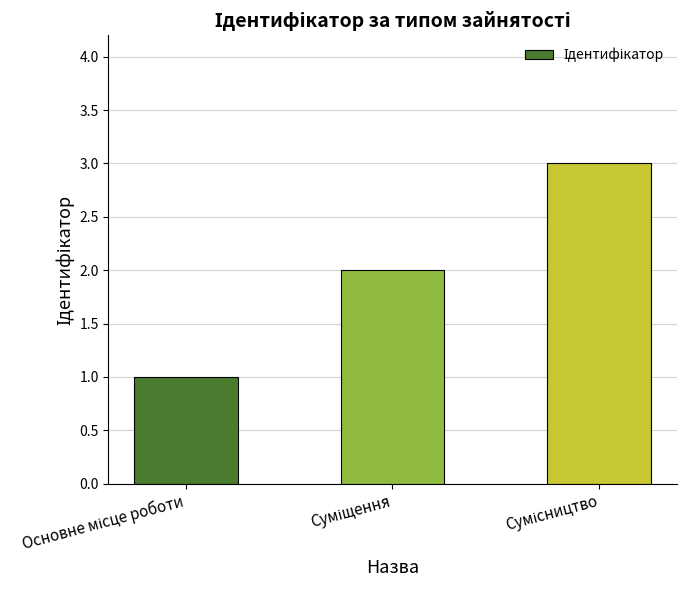

What is the greatest value displayed?

3